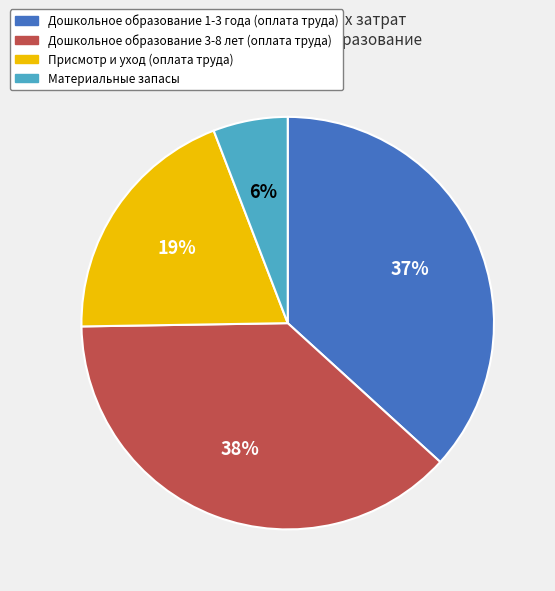

To the nearest percent, what percentage of the pie is Присмотр и уход (оплата труда)?

19%